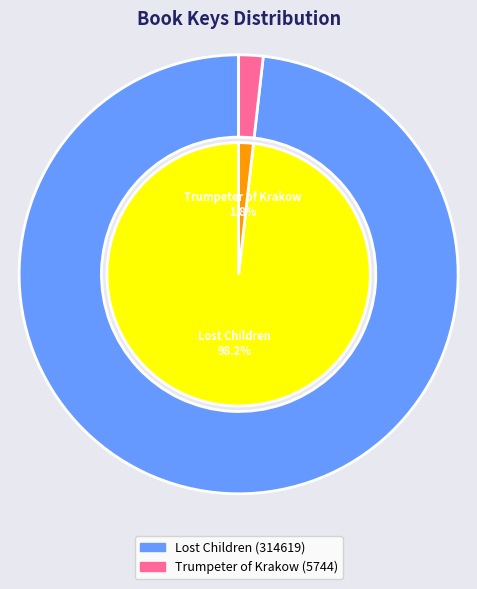

What percentage is the Lost Children (314619) slice, to the nearest percent?

98%